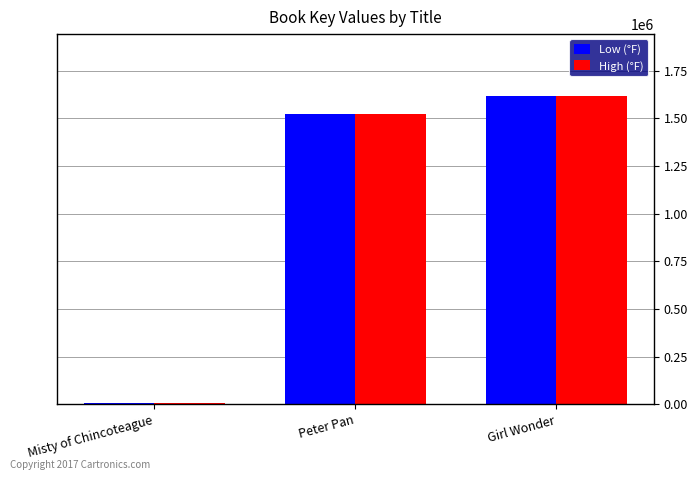

Where is Low (°F) nearest to the value 812017?

Peter Pan